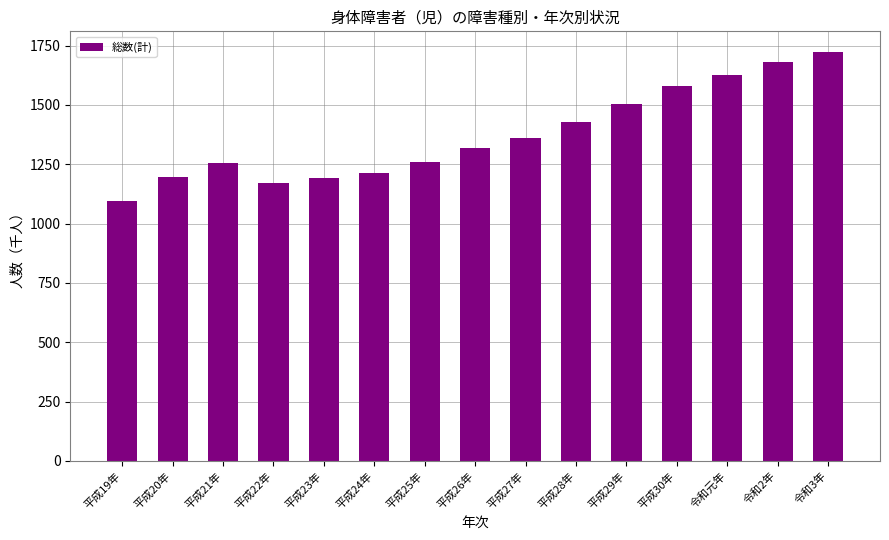

What is the change in value from 平成21年 to 平成27年?

+105